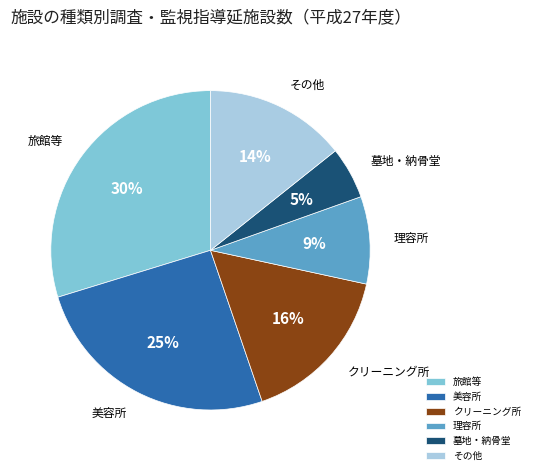

To the nearest percent, what is the difference between the 理容所 and 旅館等 slice percentages?

21%